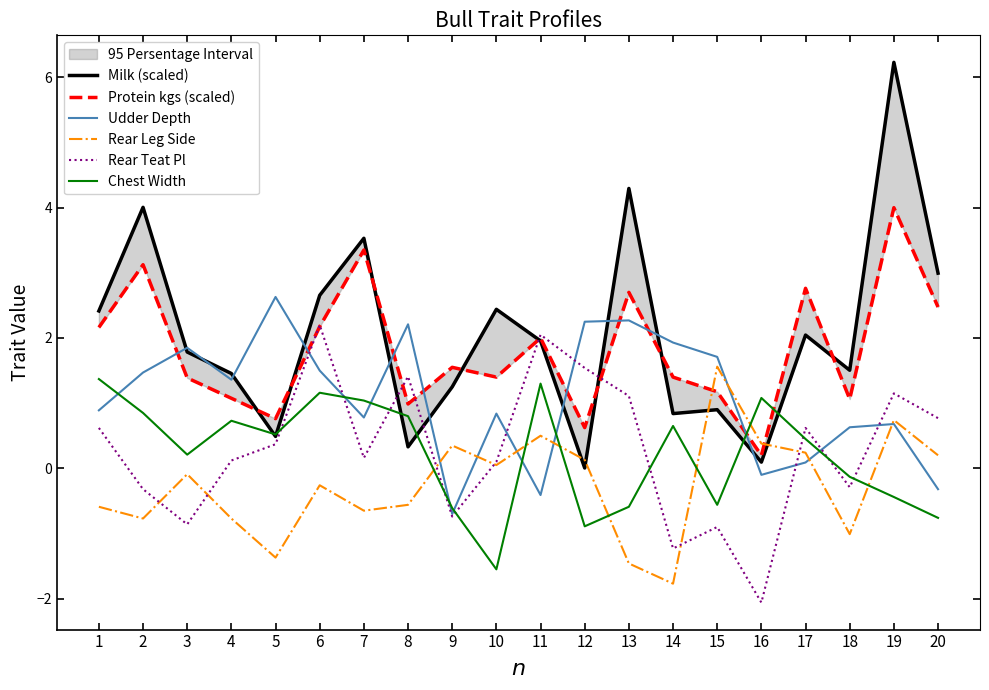

How many times do Udder Depth and Rear Teat Pl cross each other?

7